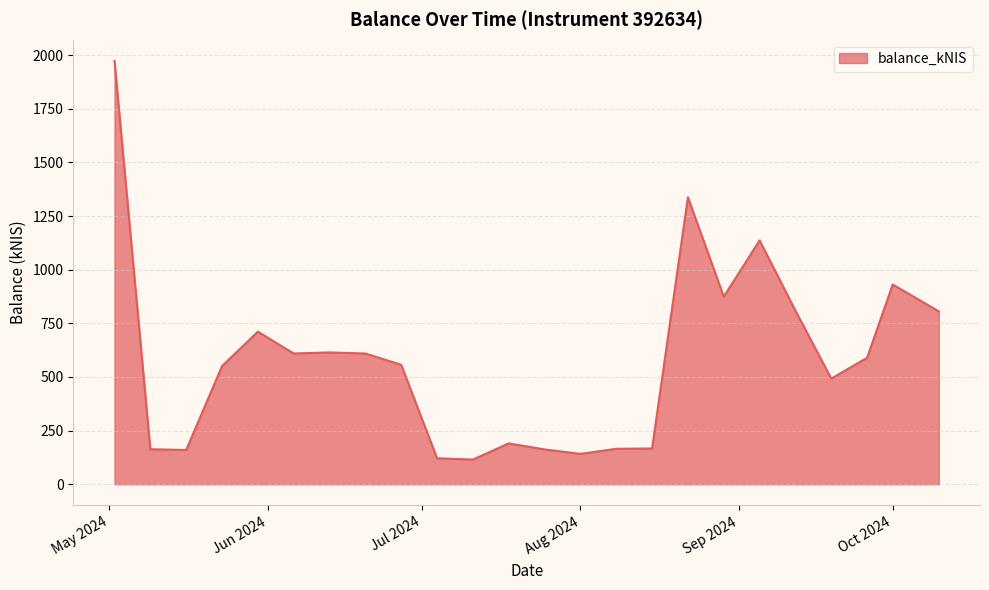

What is the smallest value displayed?

115.0